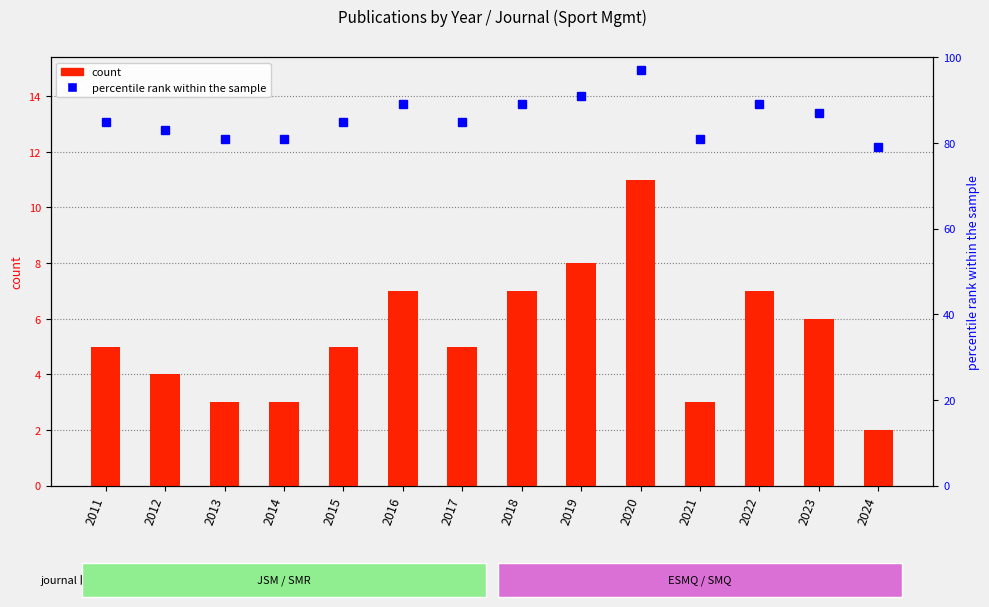

What is the minimum value shown in the chart?

2